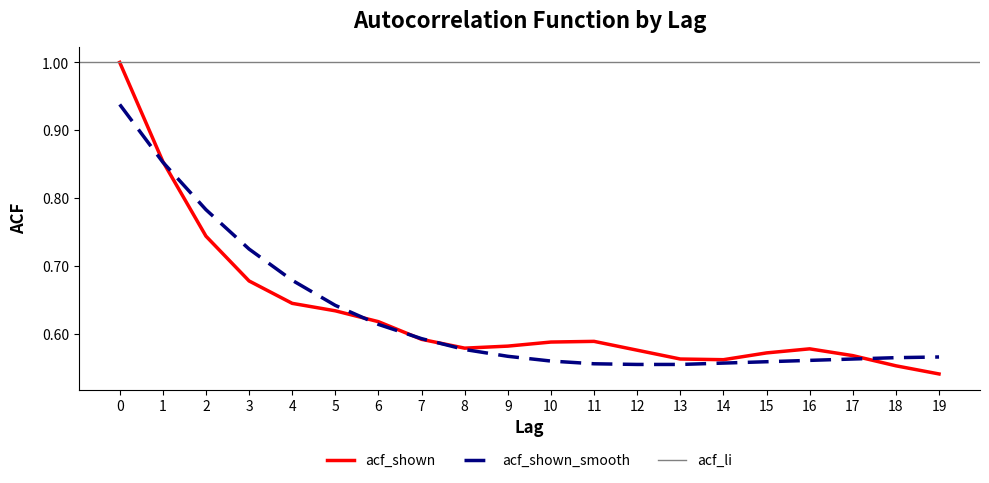

Is it true that acf_shown_smooth equals 1.0 at 10?

False